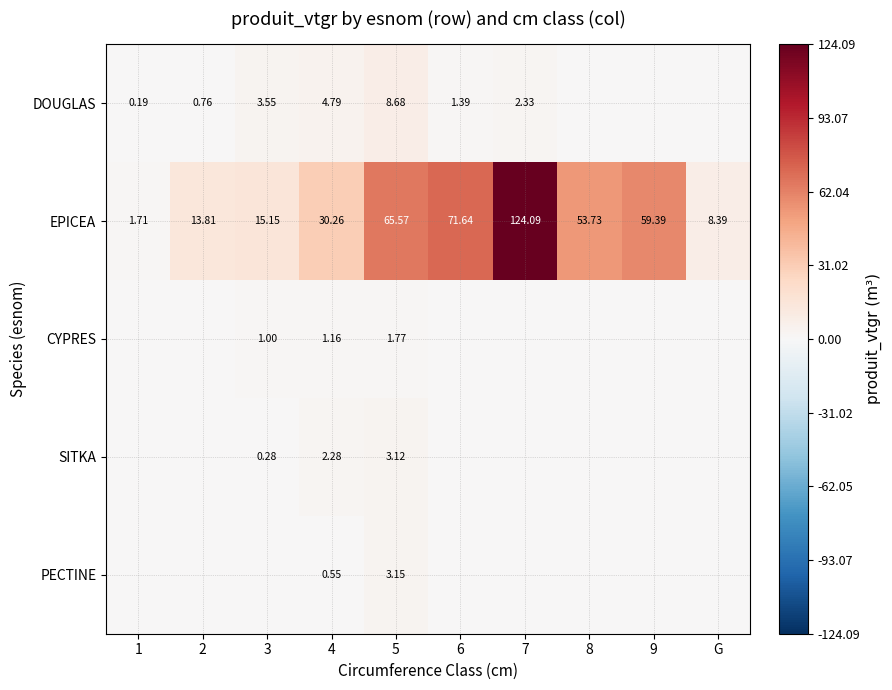

Which label corresponds to the largest value in the chart?

7